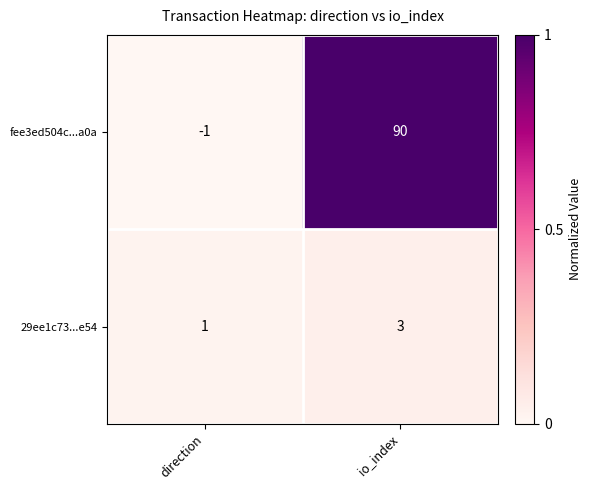

Which category has the lowest value in the fee3ed504c...a0a series?

direction